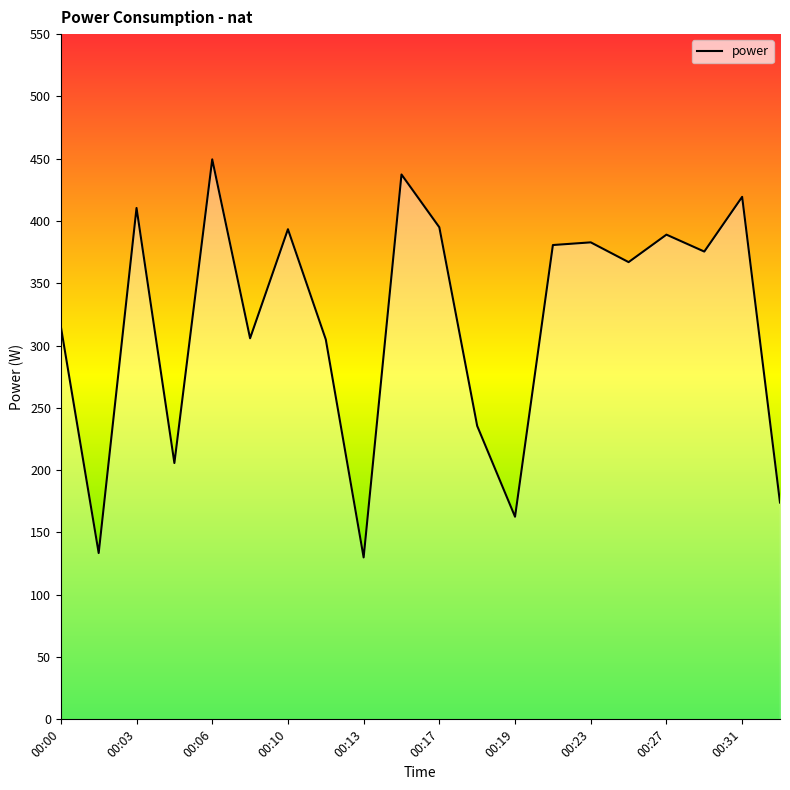

What is the maximum value shown in the chart?

449.5